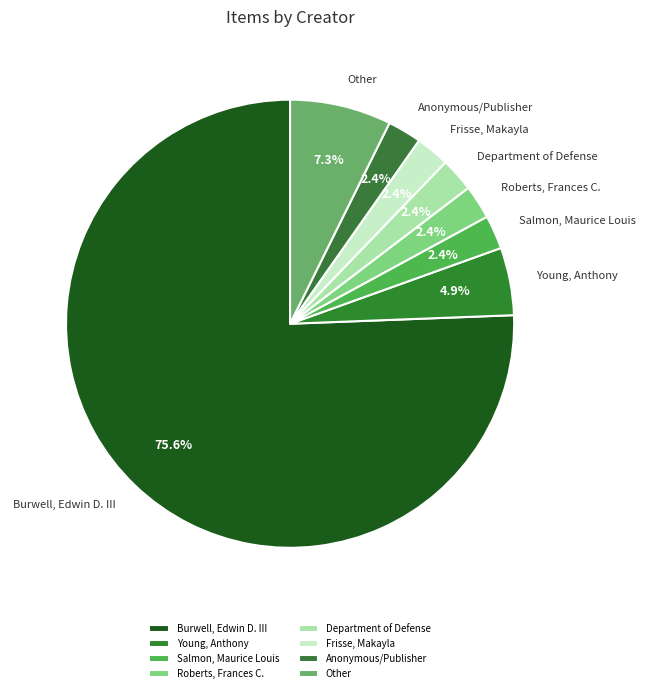

To the nearest percent, what is the difference between the largest and smallest slice percentages?

73%